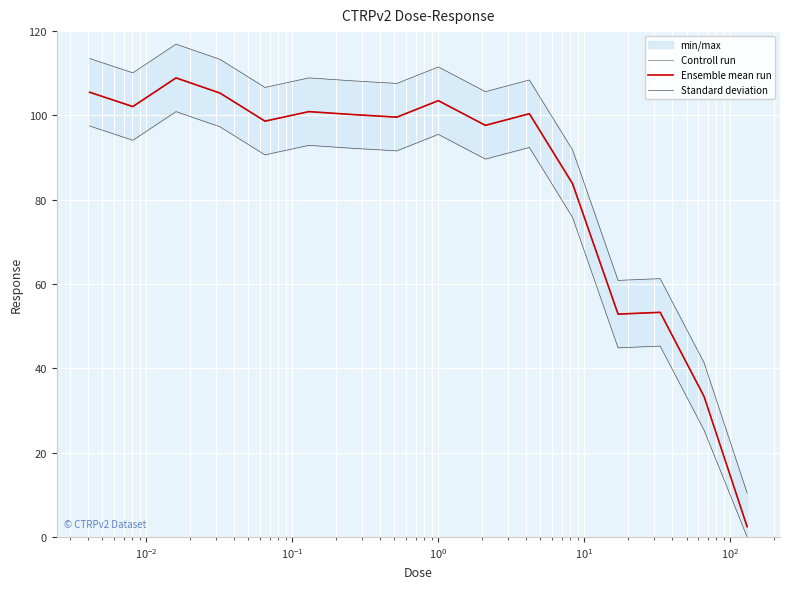

What is the average value of the Standard deviation series?

92.3